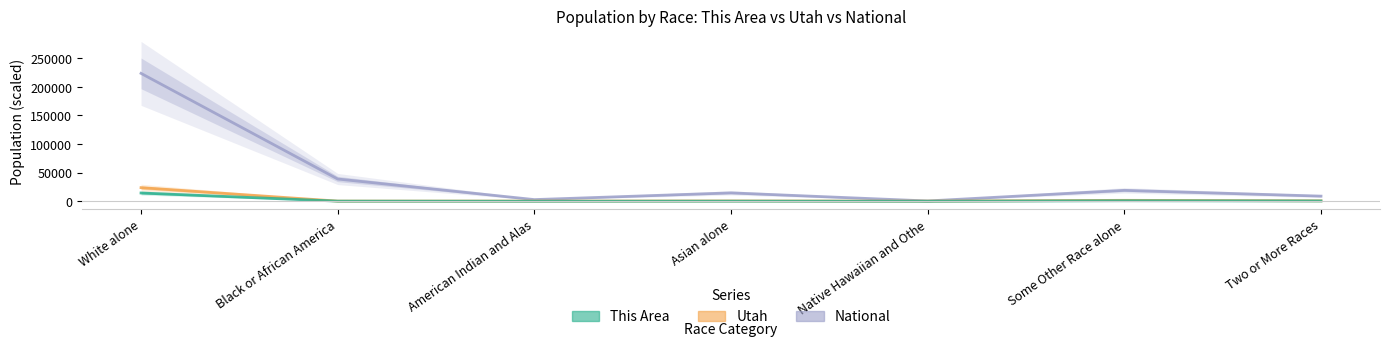

At which category does Utah reach its first local peak?

Asian alone